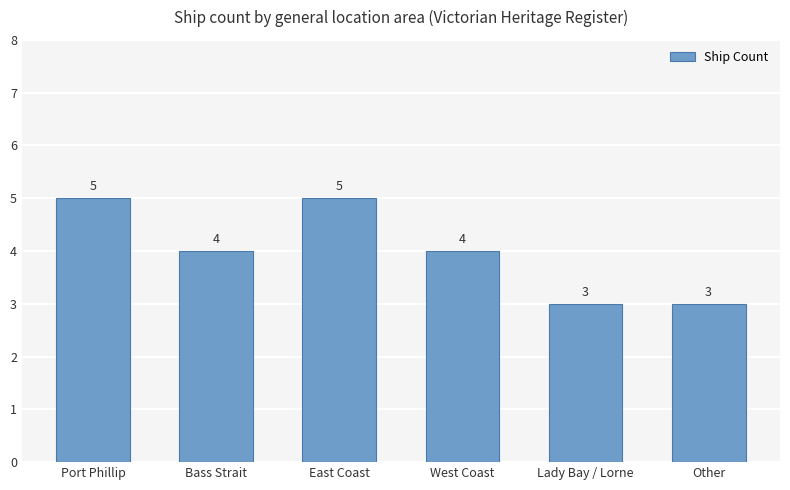

What is the sum of the values at Other and Port Phillip?

8